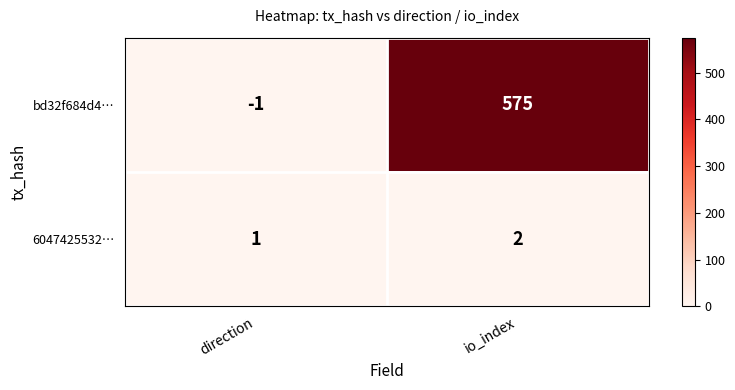

Reading right to left, extract all data points from this chart.

bd32f684d4…: io_index=575	direction=-1
6047425532…: io_index=2	direction=1